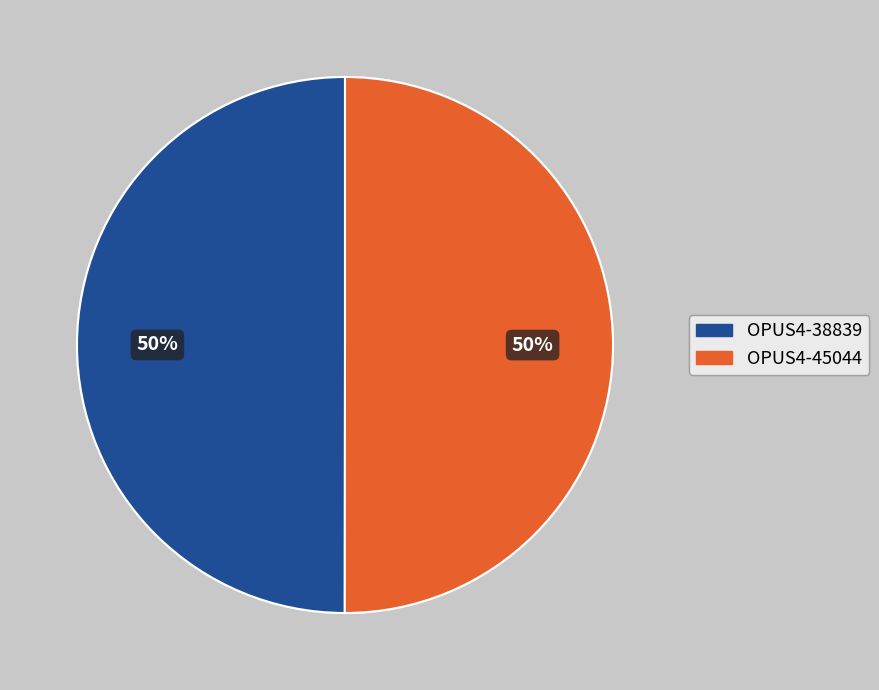

Approximately how many times larger is the value at OPUS4-45044 compared to OPUS4-38839?

1.0